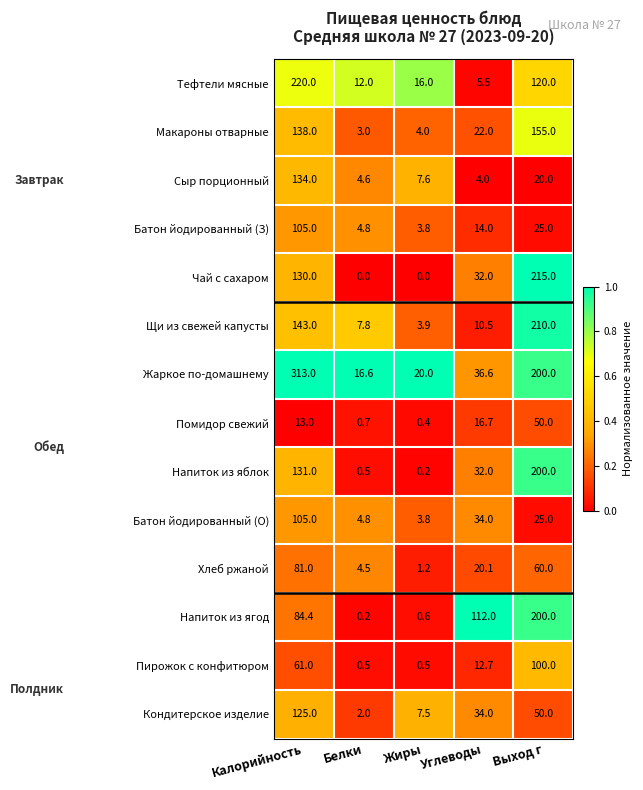

What is the difference between the second highest and minimum values in the Кондитерское изделие series?

48.0